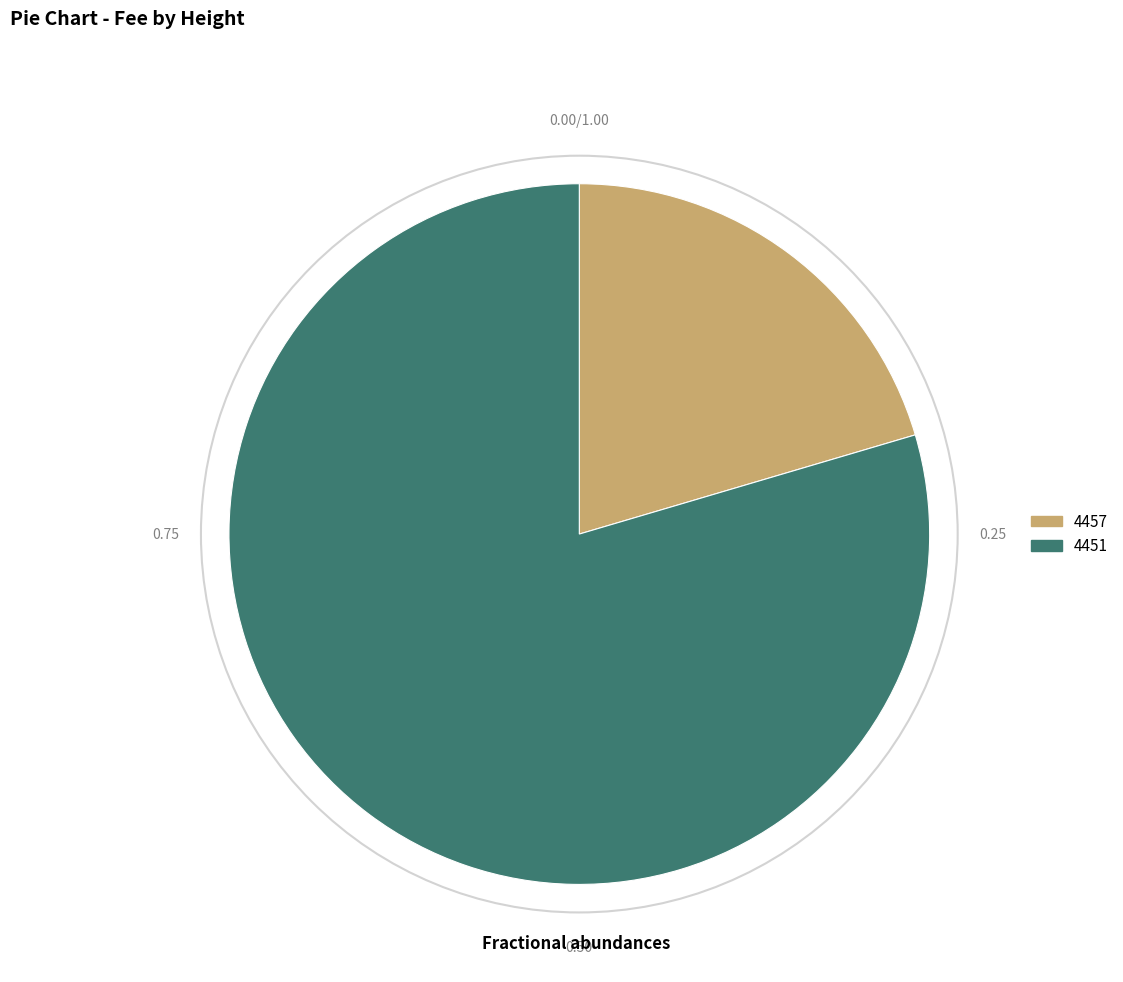

Does any single category account for the majority?

Yes